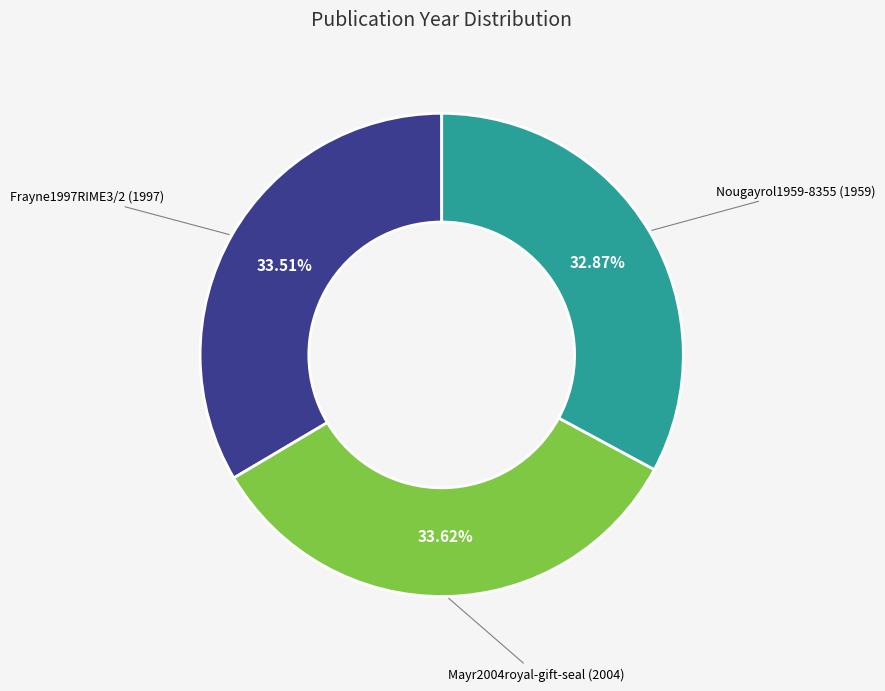

Is there any slice that represents more than half of the pie?

No